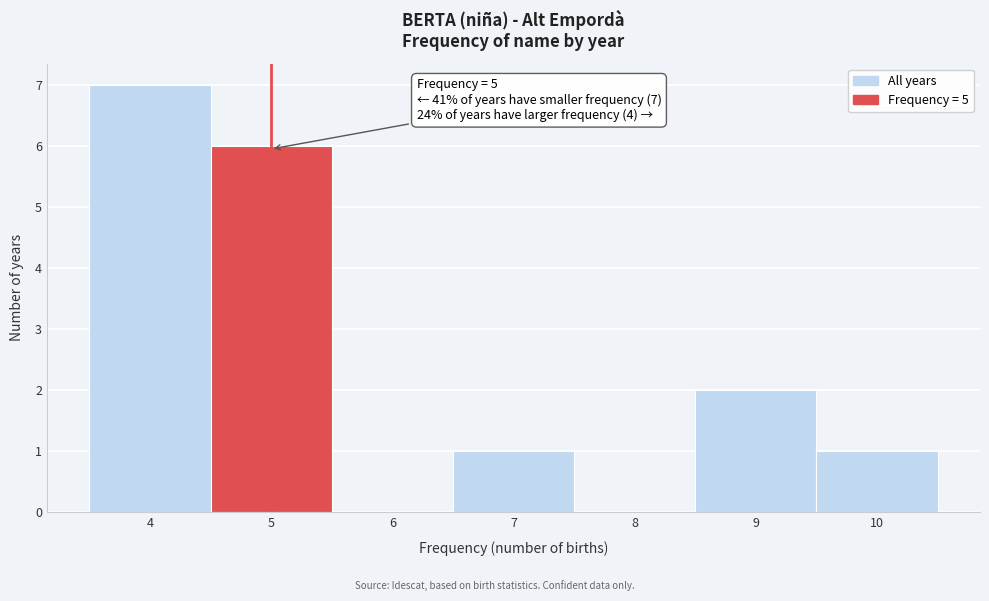

Over which range of the x-axis is the bar tallest?

3.5 to 4.5